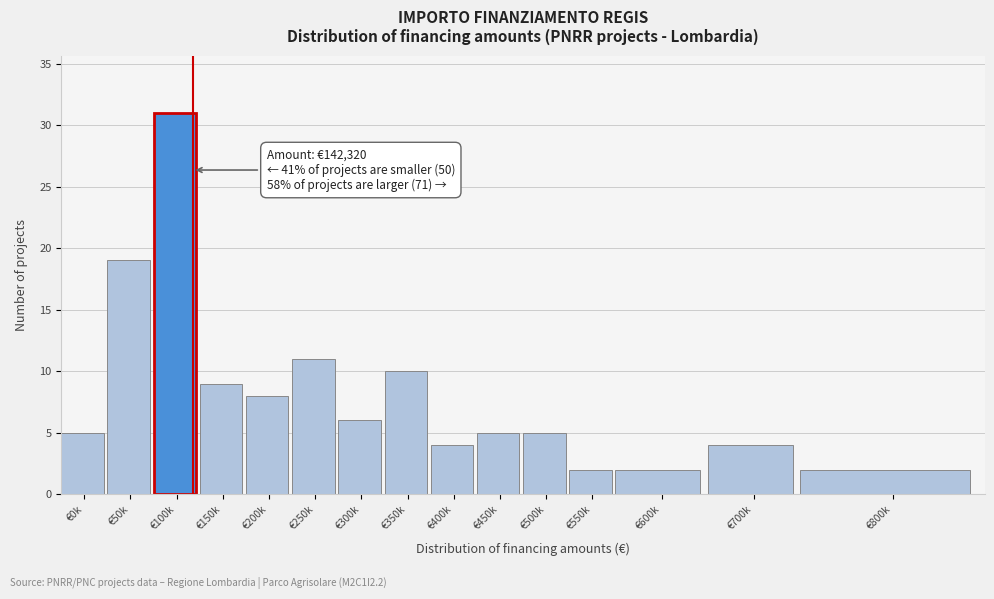

Reading left to right, list all the values displayed in this chart.

5	19	31	9	8	11	6	10	4	5	5	2	2	4	2